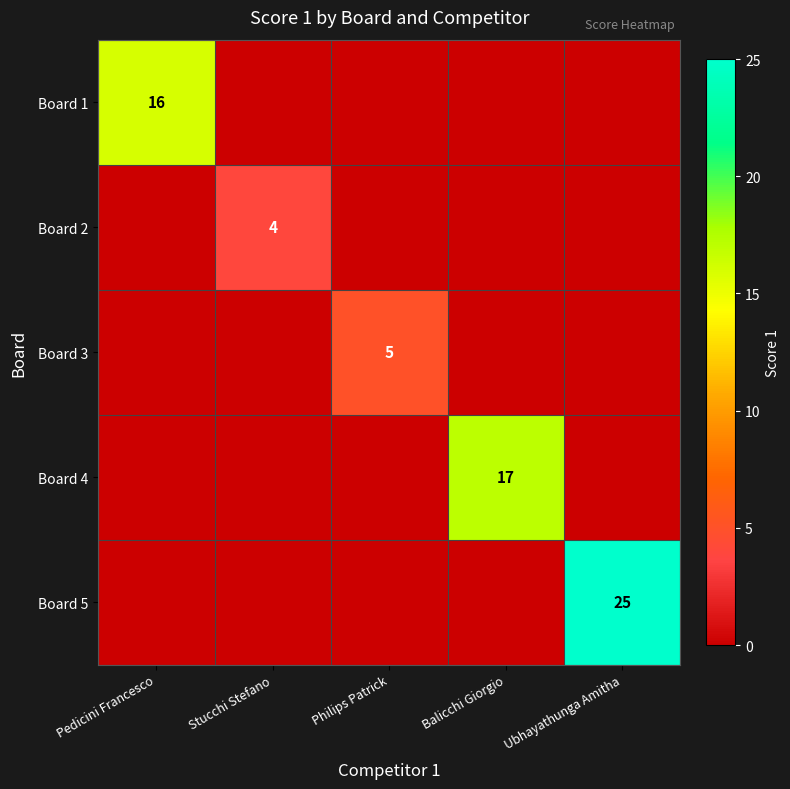

How many distinct data groups are displayed?

5